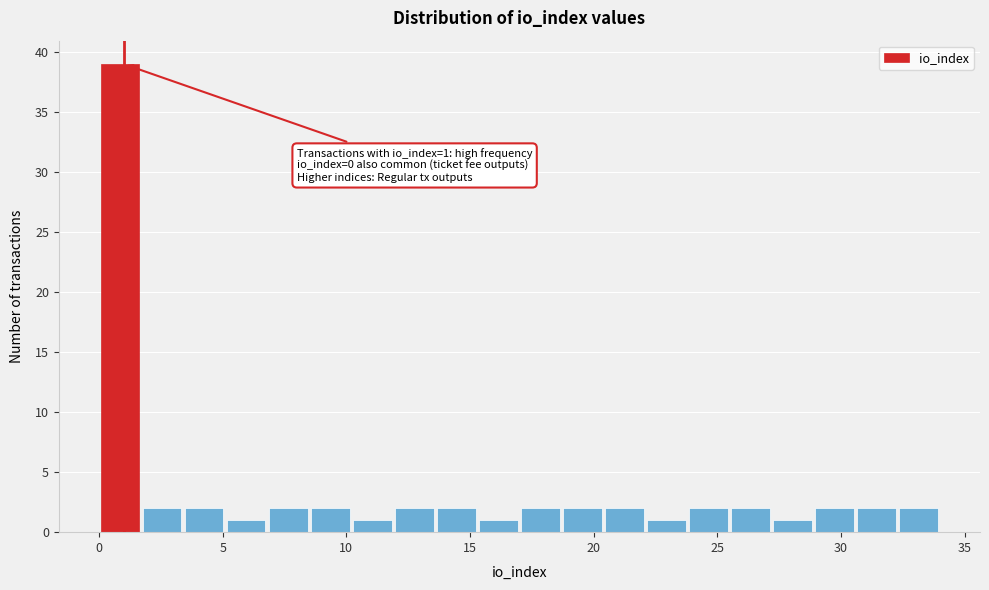

Around what value on the x-axis is the tallest bar? Give the approximate position of its centre, as read against the axis.

1.0